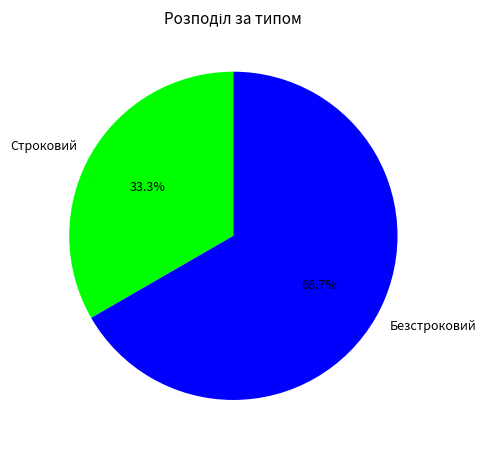

Which has a higher value, Безстроковий or Строковий?

Безстроковий